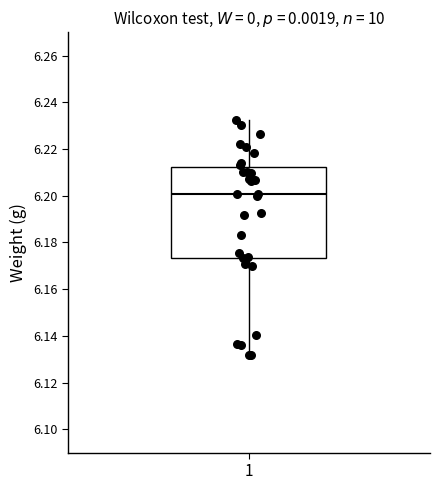

Transcribe this box plot: give where the median line is, the range the box spans, and where the two whiskers end, as read against the y-axis. The values are not printed on the chart, so give them approximately, as read against the axis.

median 6.200, box 6.174 to 6.212, whiskers 6.132 to 6.232